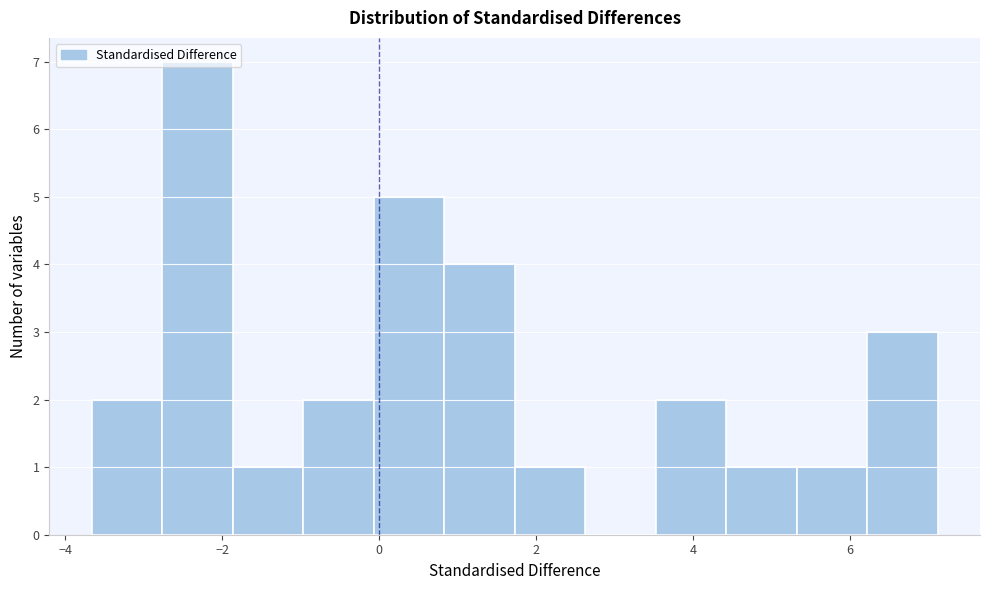

How tall is the bar that spans -3.6 to -2.8 on the x-axis? Neither the bar edges nor the heights are printed on the chart, so give them approximately, as read against the axes.

2